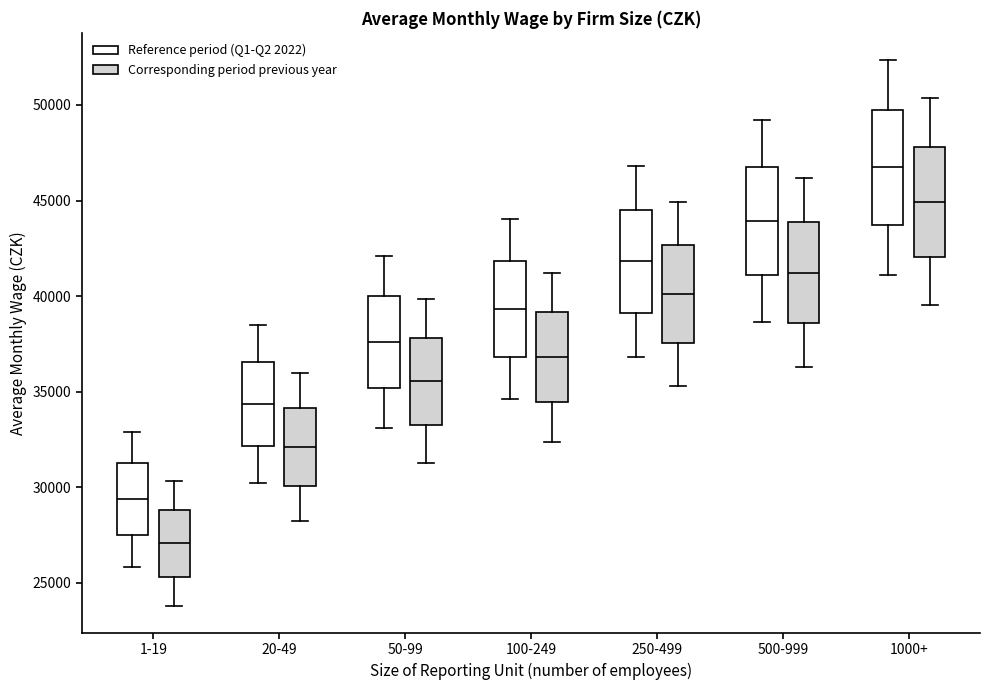

Reading left to right, read every box against the y-axis: the position of its median line, the range the box covers, and the ends of its whiskers. The values are not printed on the chart, so give them approximately, as read against the axis.

1-19 (Reference period (Q1-Q2 2022)): median 29500, box 27500 to 31500, whiskers 26000 to 33000
1-19 (Corresponding period previous year): median 27000, box 25500 to 29000, whiskers 24000 to 30500
20-49 (Reference period (Q1-Q2 2022)): median 34500, box 32000 to 36500, whiskers 30000 to 38500
20-49 (Corresponding period previous year): median 32000, box 30000 to 34000, whiskers 28500 to 36000
50-99 (Reference period (Q1-Q2 2022)): median 37500, box 35000 to 40000, whiskers 33000 to 42000
50-99 (Corresponding period previous year): median 35500, box 33500 to 38000, whiskers 31500 to 40000
100-249 (Reference period (Q1-Q2 2022)): median 39500, box 37000 to 42000, whiskers 34500 to 44000
100-249 (Corresponding period previous year): median 37000, box 34500 to 39000, whiskers 32500 to 41000
250-499 (Reference period (Q1-Q2 2022)): median 42000, box 39000 to 44500, whiskers 37000 to 47000
250-499 (Corresponding period previous year): median 40000, box 37500 to 42500, whiskers 35500 to 45000
500-999 (Reference period (Q1-Q2 2022)): median 44000, box 41000 to 46500, whiskers 38500 to 49000
500-999 (Corresponding period previous year): median 41000, box 38500 to 44000, whiskers 36500 to 46000
1000+ (Reference period (Q1-Q2 2022)): median 46500, box 43500 to 49500, whiskers 41000 to 52500
1000+ (Corresponding period previous year): median 45000, box 42000 to 48000, whiskers 39500 to 50500